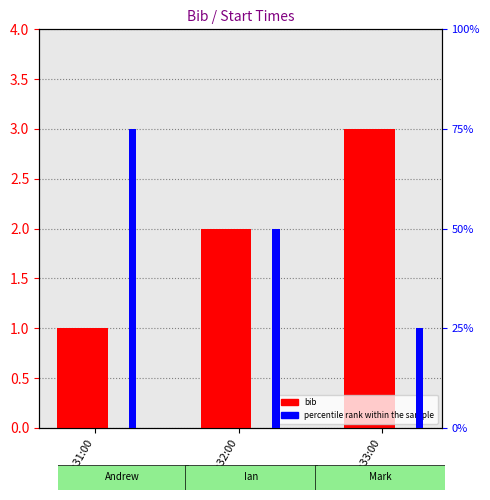

Rank the series by their maximum value, from lowest to highest.

bib, percentile rank within the sample